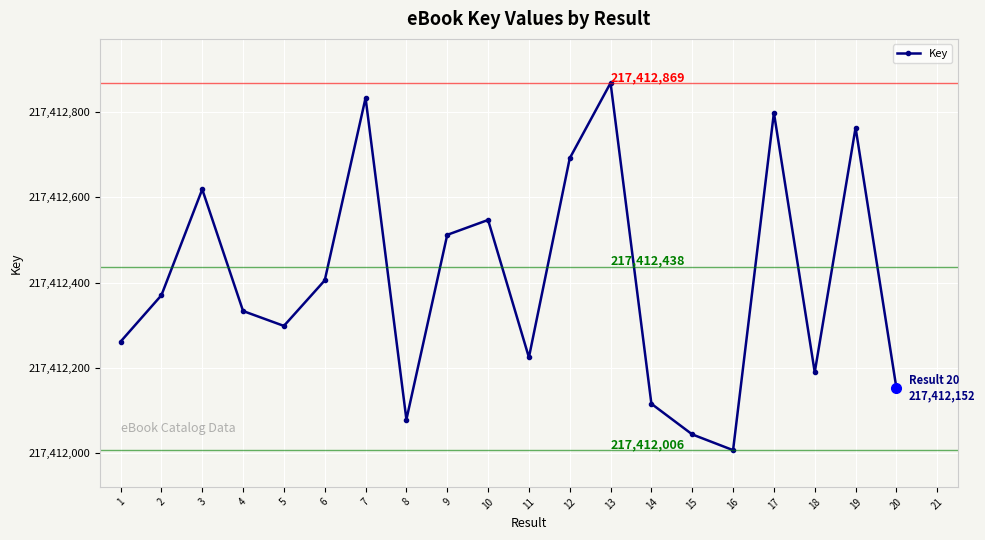

How many points are lower than both their immediate neighbors (excluding endpoints)?

5